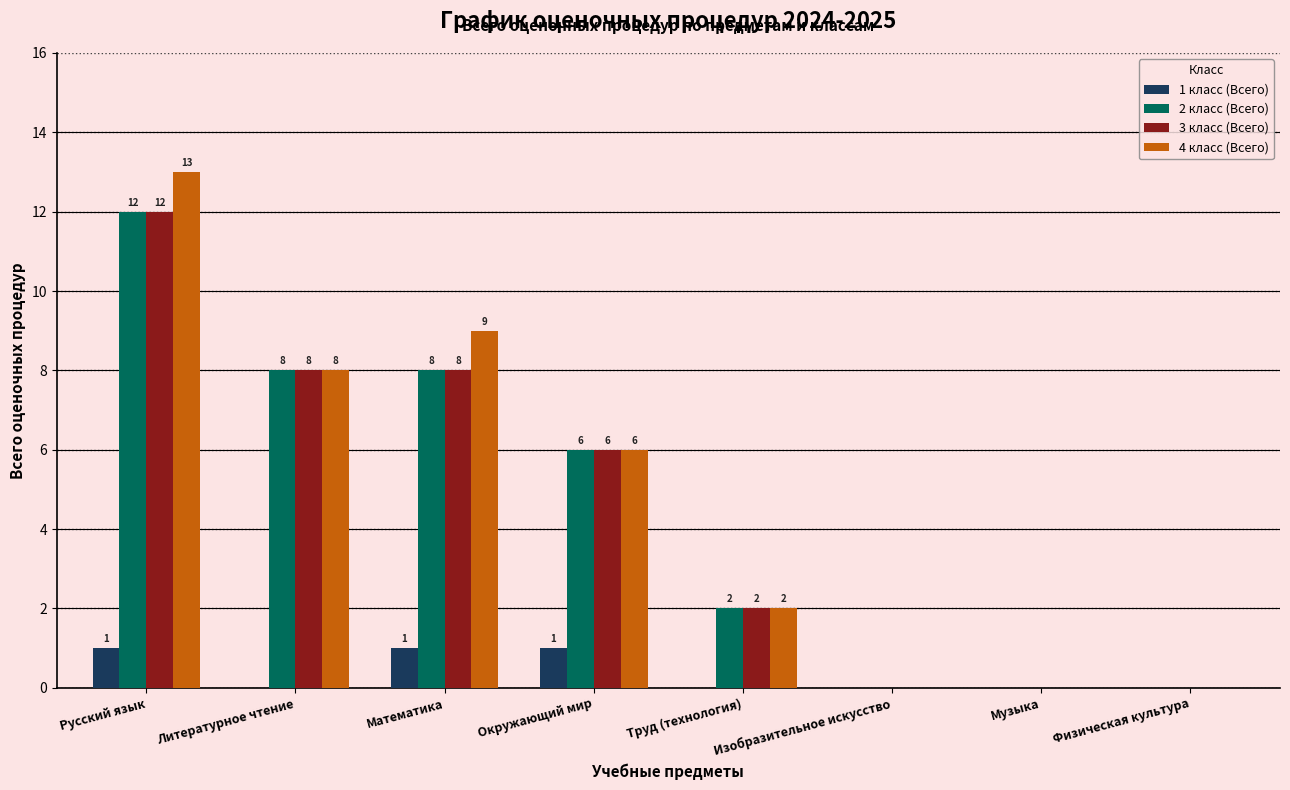

What is the sum of all 2 класс (Всего) values?

36